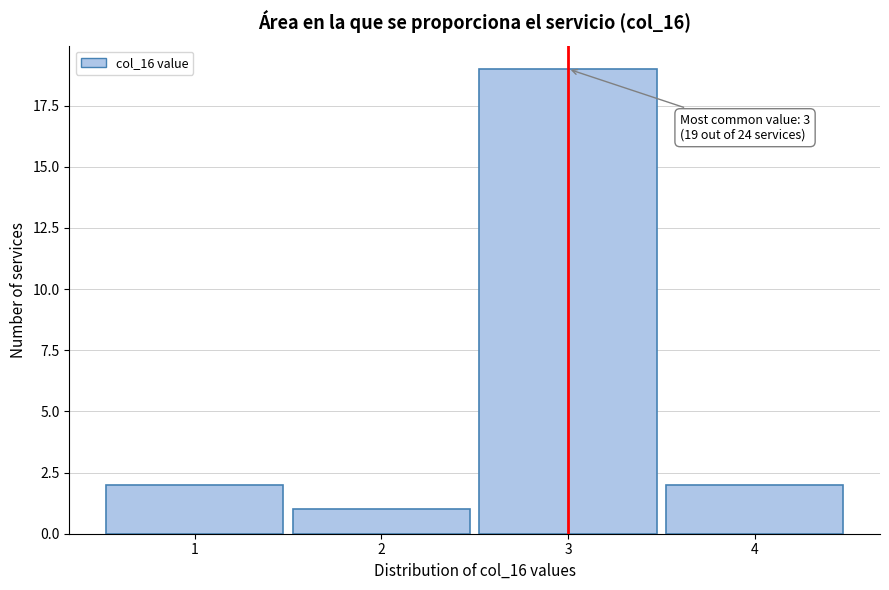

Over which range of the x-axis is the bar tallest?

2.5 to 3.5